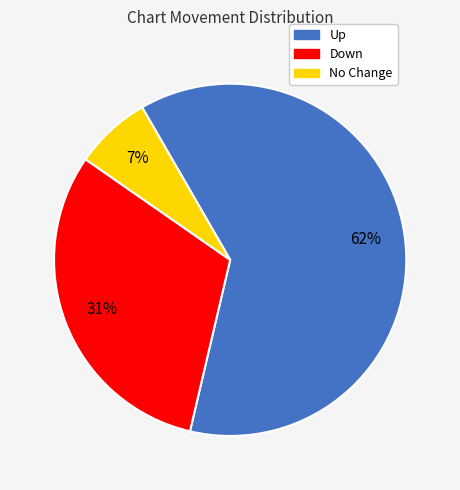

To the nearest percent, what is the difference between the largest and smallest slice percentages?

55%